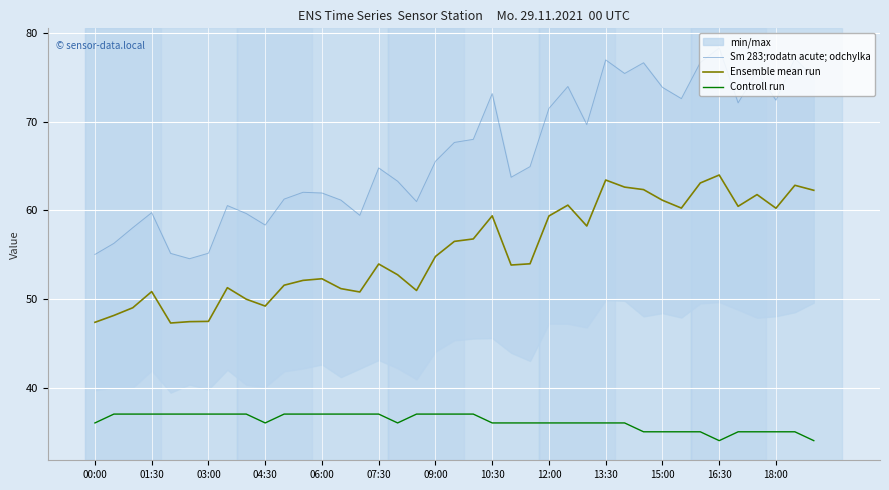

Is it true that Controll run equals 25.1 at 07:30?

False